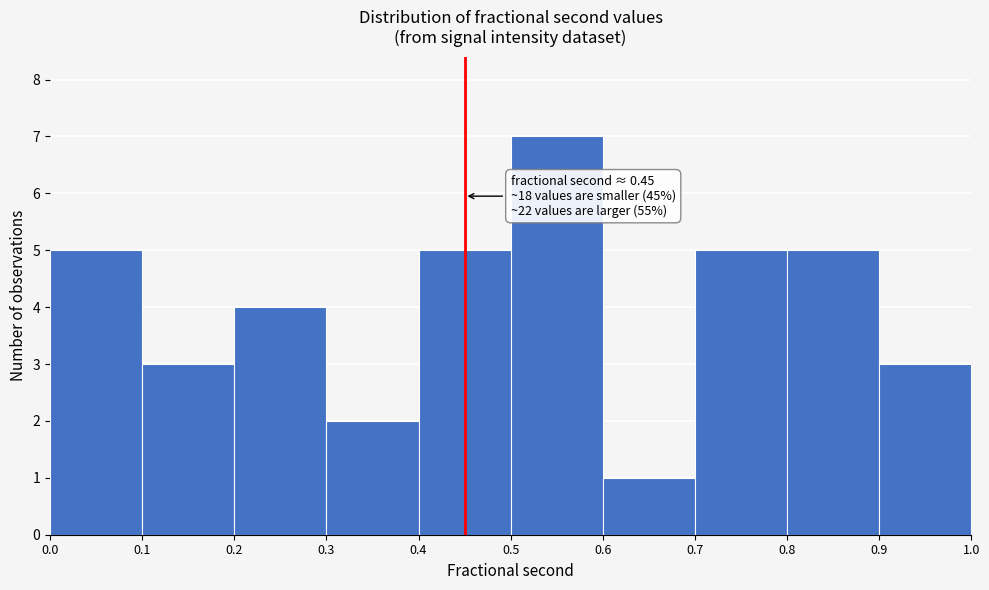

Which range on the x-axis has the tallest bar?

0.5 to 0.6